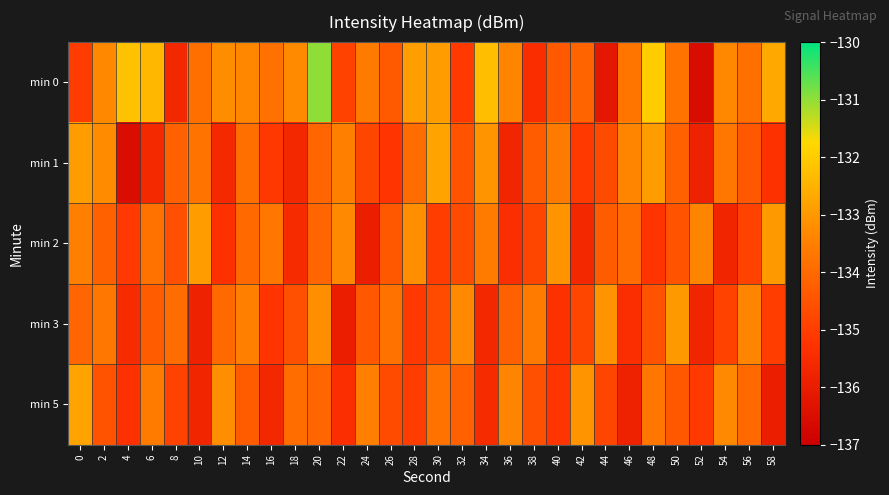

At which category does the chart reach its peak across all series?

20